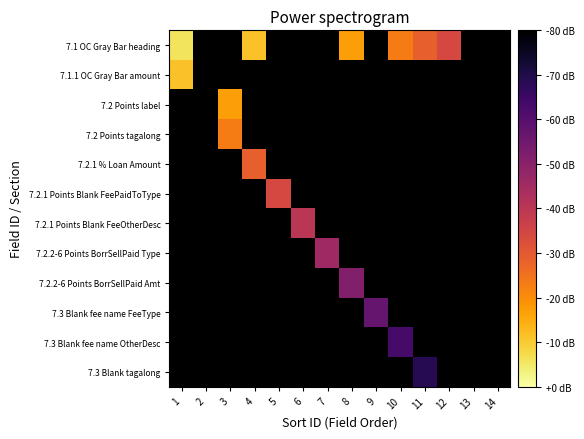

Which label corresponds to the smallest value in the chart?

1